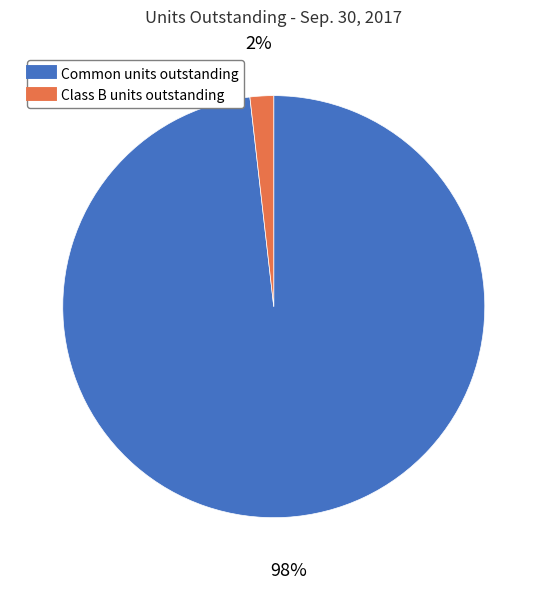

To the nearest percent, what is the difference between the largest and smallest slice percentages?

96%